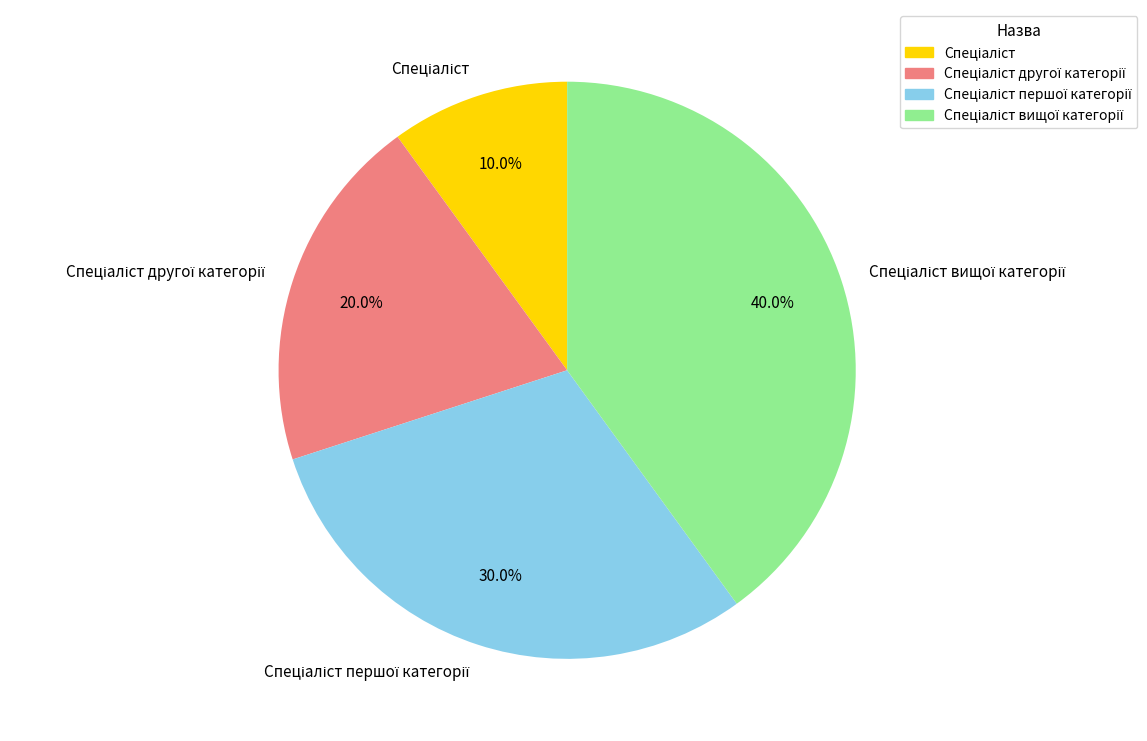

Does any single category account for the majority?

No